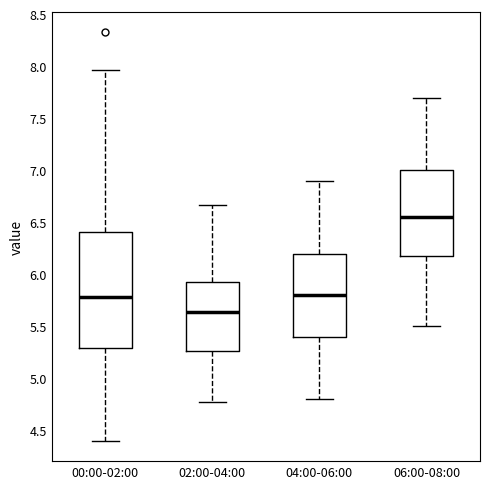

Reading left to right, read every box against the y-axis: the position of its median line, the range the box covers, and the ends of its whiskers. The values are not printed on the chart, so give them approximately, as read against the axis.

00:00-02:00: median 5.80, box 5.30 to 6.40, whiskers 4.40 to 7.95
02:00-04:00: median 5.65, box 5.25 to 5.95, whiskers 4.75 to 6.65
04:00-06:00: median 5.80, box 5.40 to 6.20, whiskers 4.80 to 6.90
06:00-08:00: median 6.55, box 6.20 to 7.00, whiskers 5.50 to 7.70